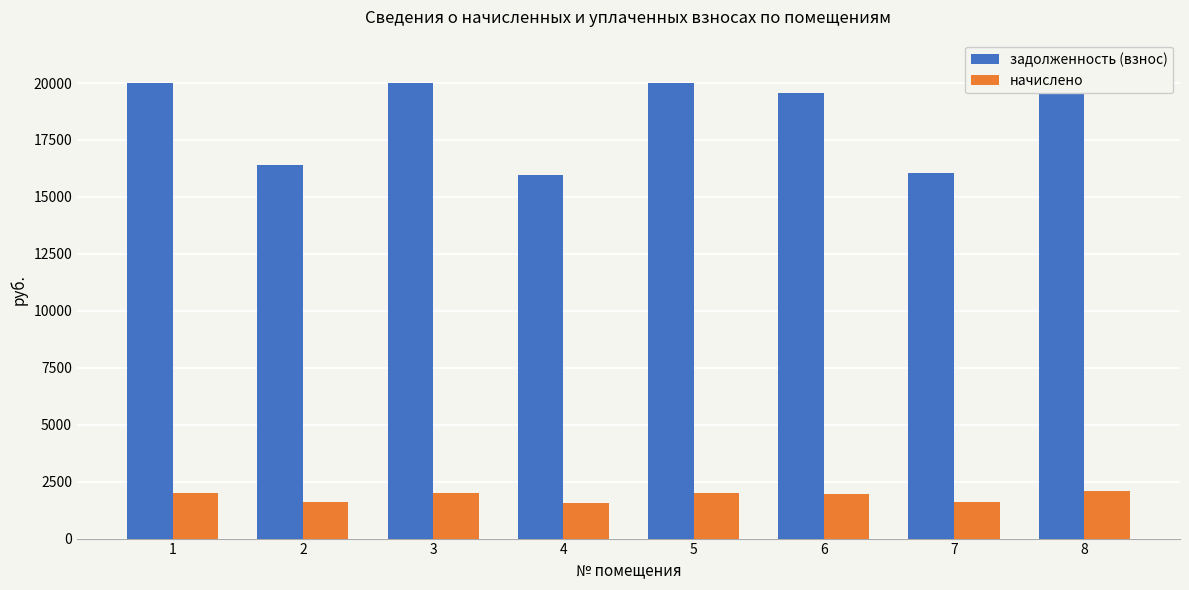

At which category is the sum across all series the highest?

8